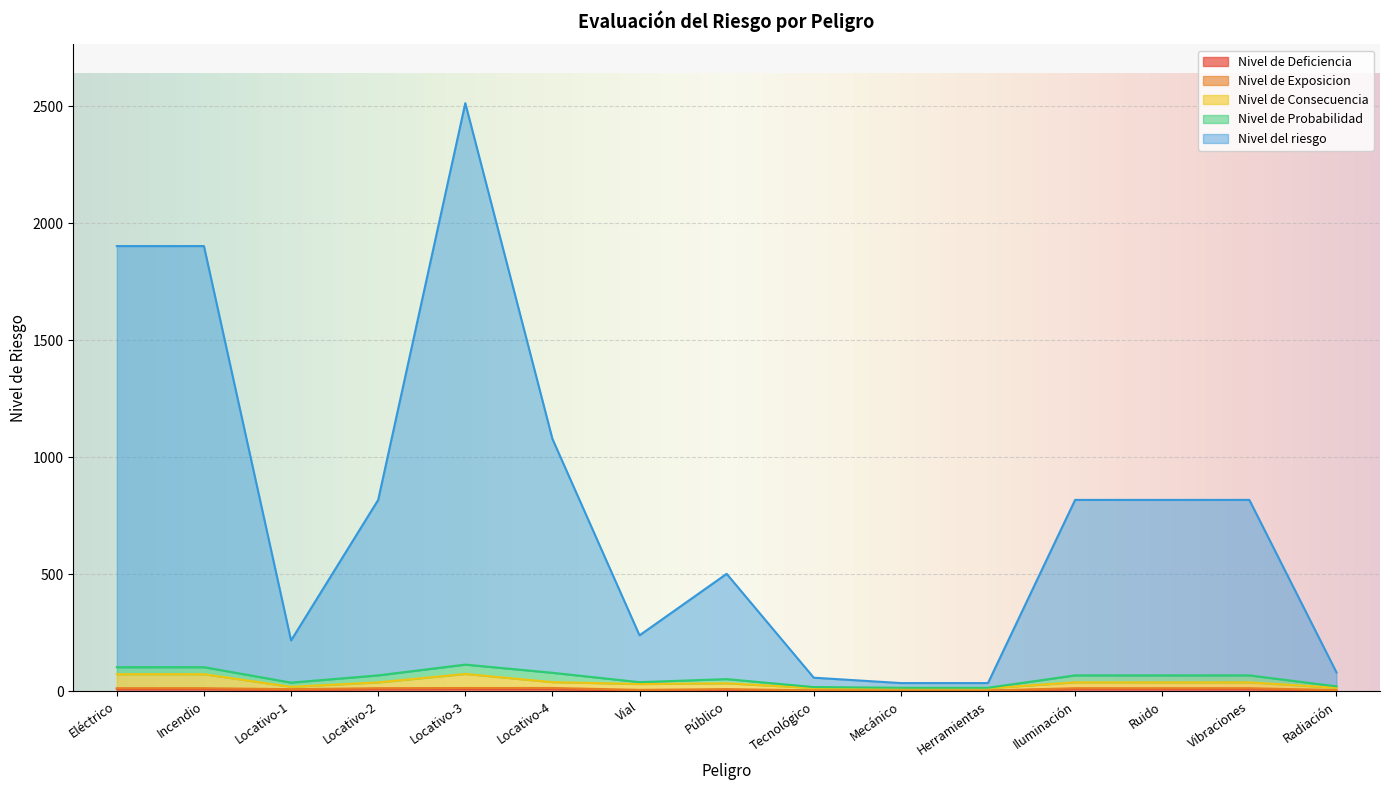

At which category is the sum across all series the highest?

Locativo-3